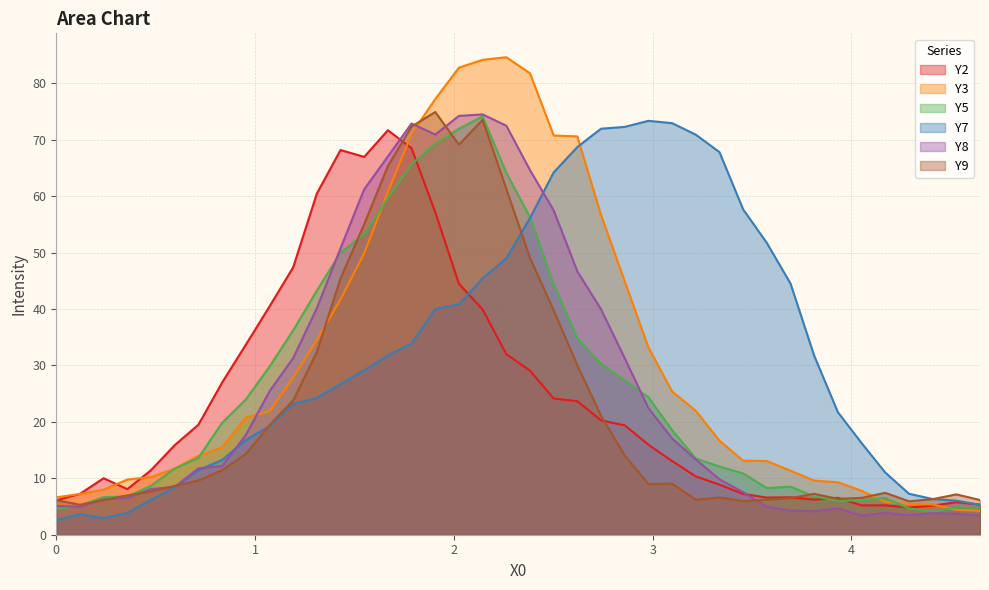

Reading left to right, transcribe all the data shown in this chart.

Y2: 6.1	7.3	10.0	8.1	11.4	15.9	19.5	27.0	33.7	40.5	47.4	60.5	68.2	67.0	71.7	68.5	57.2	44.5	39.9	32.0	29.1	24.1	23.7	20.3	19.4	16.0	13.1	10.3	8.9	7.2	6.6	6.6	6.2	6.5	5.2	5.2	4.8	5.2	5.8	5.4
Y3: 6.6	7.2	8.0	9.8	10.2	11.7	14.0	15.5	20.8	21.9	27.8	34.5	41.7	49.9	60.8	71.0	77.2	82.8	84.2	84.6	81.8	70.8	70.6	56.7	44.9	33.2	25.4	22.0	16.7	13.1	13.1	11.3	9.6	9.3	7.8	5.8	5.4	5.4	4.4	4.2
Y5: 4.5	5.2	6.7	6.8	8.7	11.7	13.6	19.8	24.0	29.8	36.2	43.3	50.0	53.2	59.7	65.7	69.3	72.0	74.1	64.2	56.3	44.4	34.8	30.3	27.4	24.4	18.5	13.5	12.1	10.9	8.3	8.5	6.8	6.0	6.1	6.5	4.7	4.1	4.9	4.7
Y7: 2.6	3.6	2.9	3.9	6.2	8.4	11.4	13.2	16.8	19.2	23.2	24.3	26.7	29.1	31.8	33.9	40.0	40.8	45.5	49.0	56.1	64.2	68.7	72.0	72.3	73.4	73.0	70.9	67.8	57.7	51.7	44.5	31.7	21.7	16.3	11.0	7.3	6.3	6.0	5.3
Y8: 5.1	4.9	6.3	6.5	8.1	8.5	11.8	12.2	17.7	25.4	31.3	40.2	50.8	61.2	67.1	72.9	70.9	74.2	74.5	72.5	64.6	57.5	46.7	39.9	31.3	22.4	17.1	13.3	9.8	7.5	5.0	4.3	4.2	4.7	3.4	3.9	3.4	3.8	3.7	3.4
Y9: 6.1	5.3	6.1	7.0	7.7	8.6	9.6	11.4	14.3	19.4	23.8	32.4	45.4	55.0	65.4	72.4	74.9	69.1	73.5	61.3	49.1	39.8	30.0	21.1	14.0	9.0	9.1	6.2	6.6	6.0	6.2	6.5	7.2	6.4	6.5	7.4	5.9	6.3	7.2	6.2